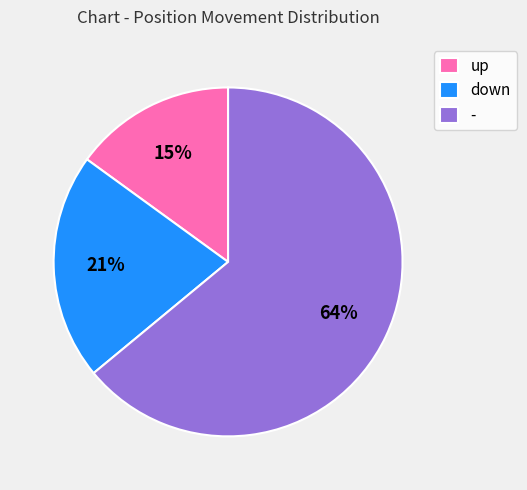

Count the number of slices in the pie.

3